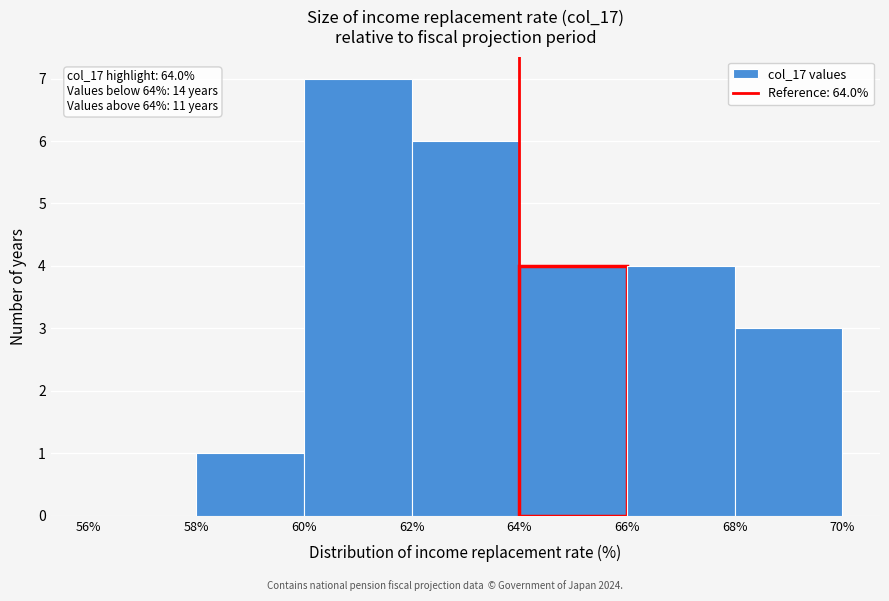

Which range on the x-axis has the tallest bar?

60% to 62%